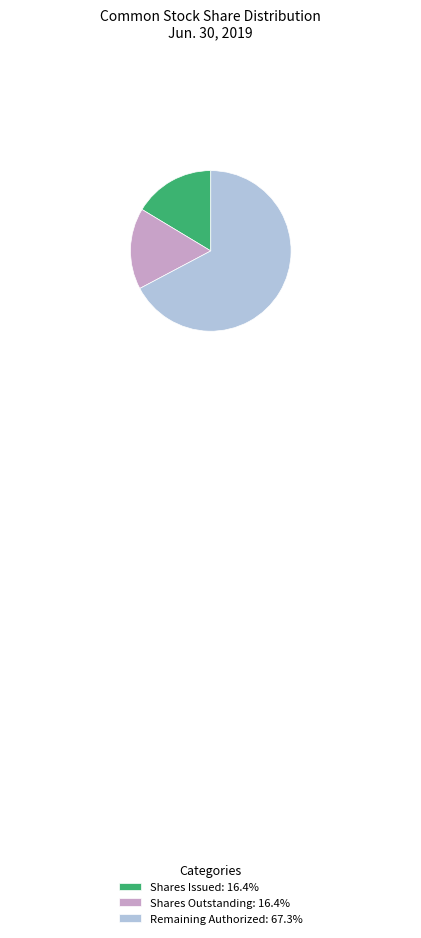

What is the ratio of the value at Remaining Authorized: 67.3% to the value at Shares Outstanding: 16.4%?

4.1